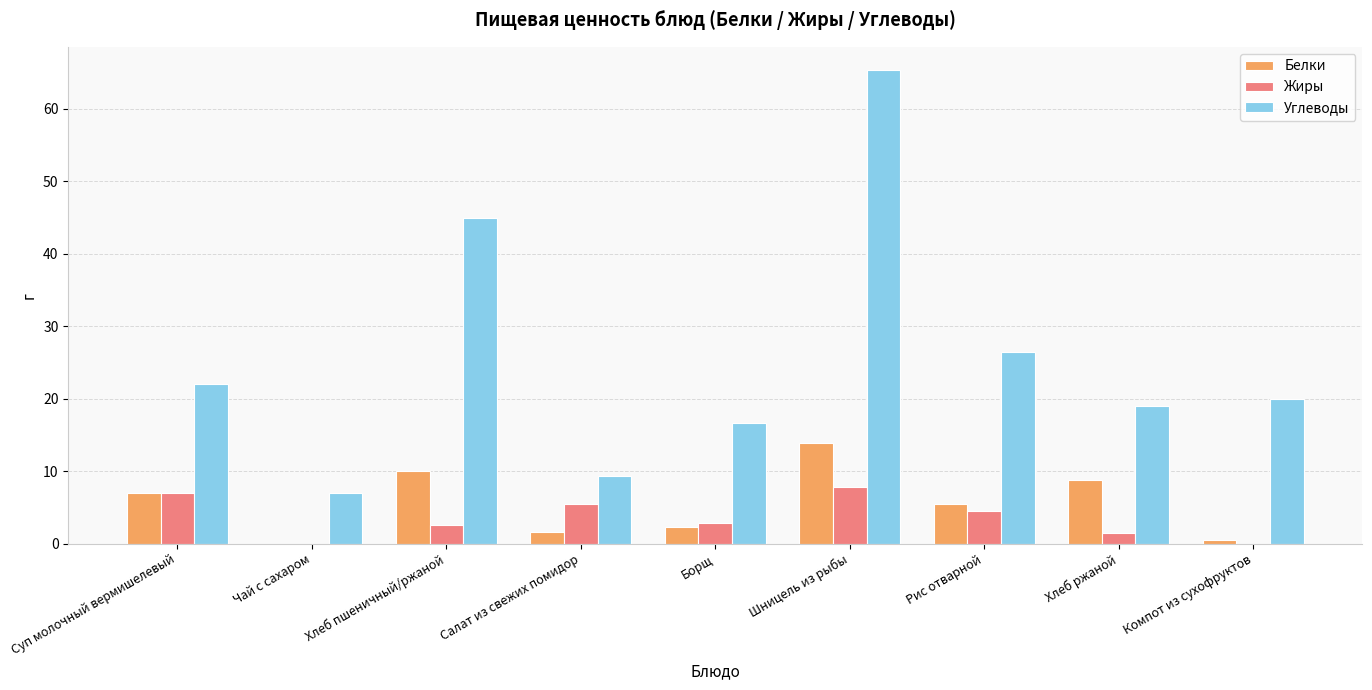

At which category is the sum across all series the highest?

Шницель из рыбы